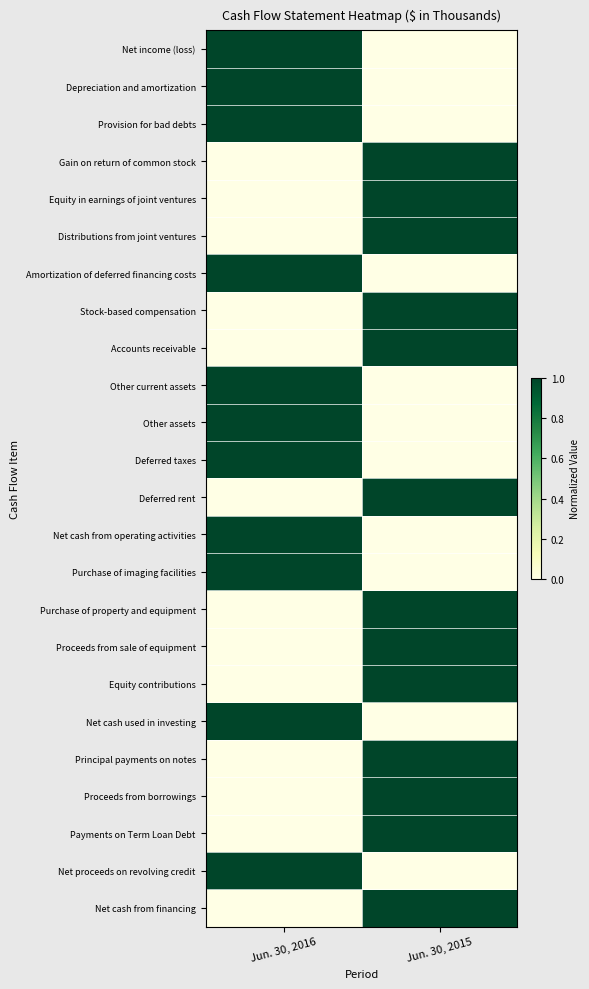

Reading right to left, what are all the values shown in this chart?

Net income (loss): Jun. 30, 2015=0	Jun. 30, 2016=1
Depreciation and amortization: Jun. 30, 2015=0	Jun. 30, 2016=1
Provision for bad debts: Jun. 30, 2015=0	Jun. 30, 2016=1
Gain on return of common stock: Jun. 30, 2015=1	Jun. 30, 2016=0
Equity in earnings of joint ventures: Jun. 30, 2015=1	Jun. 30, 2016=0
Distributions from joint ventures: Jun. 30, 2015=1	Jun. 30, 2016=0
Amortization of deferred financing costs: Jun. 30, 2015=0	Jun. 30, 2016=1
Stock-based compensation: Jun. 30, 2015=1	Jun. 30, 2016=0
Accounts receivable: Jun. 30, 2015=1	Jun. 30, 2016=0
Other current assets: Jun. 30, 2015=0	Jun. 30, 2016=1
Other assets: Jun. 30, 2015=0	Jun. 30, 2016=1
Deferred taxes: Jun. 30, 2015=0	Jun. 30, 2016=1
Deferred rent: Jun. 30, 2015=1	Jun. 30, 2016=0
Net cash from operating activities: Jun. 30, 2015=0	Jun. 30, 2016=1
Purchase of imaging facilities: Jun. 30, 2015=0	Jun. 30, 2016=1
Purchase of property and equipment: Jun. 30, 2015=1	Jun. 30, 2016=0
Proceeds from sale of equipment: Jun. 30, 2015=1	Jun. 30, 2016=0
Equity contributions: Jun. 30, 2015=1	Jun. 30, 2016=0
Net cash used in investing: Jun. 30, 2015=0	Jun. 30, 2016=1
Principal payments on notes: Jun. 30, 2015=1	Jun. 30, 2016=0
Proceeds from borrowings: Jun. 30, 2015=1	Jun. 30, 2016=0
Payments on Term Loan Debt: Jun. 30, 2015=1	Jun. 30, 2016=0
Net proceeds on revolving credit: Jun. 30, 2015=0	Jun. 30, 2016=1
Net cash from financing: Jun. 30, 2015=1	Jun. 30, 2016=0